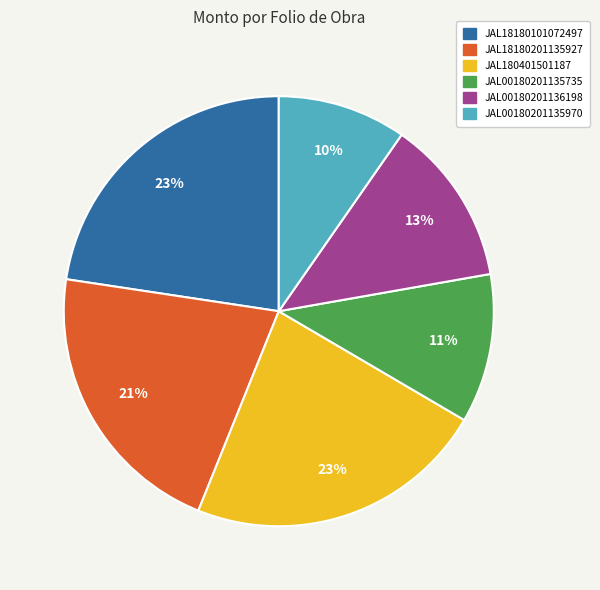

To the nearest percent, what portion does JAL18180201135927 represent?

21%